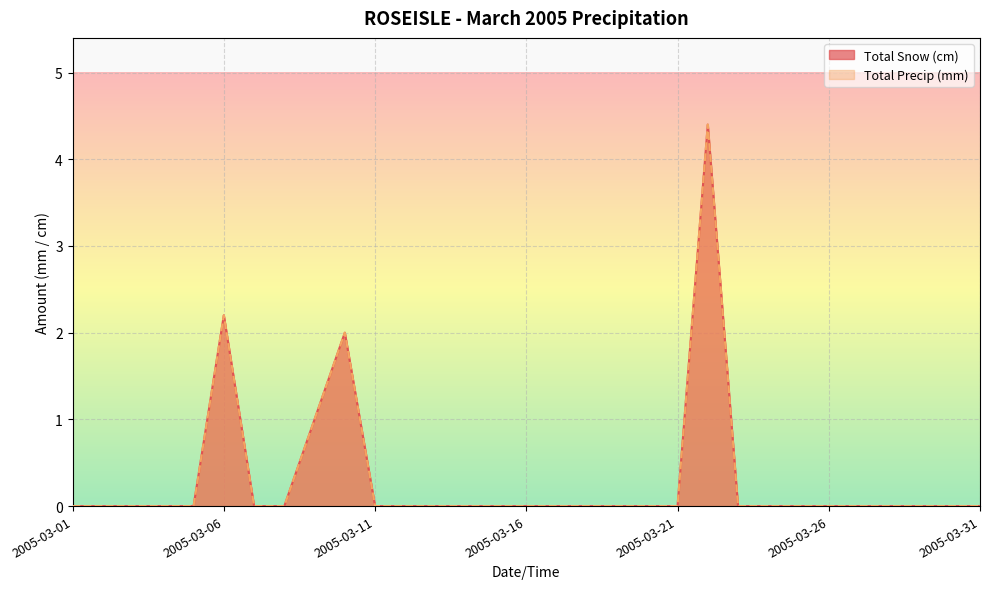

Between 2005-03-22 and 2005-03-30, which series saw the biggest shift?

Total Snow (cm)